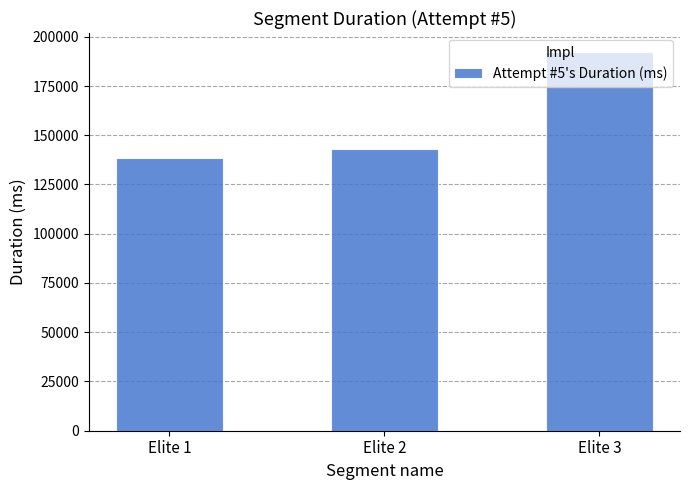

List the labels in order of value, smallest first.

Elite 1, Elite 2, Elite 3